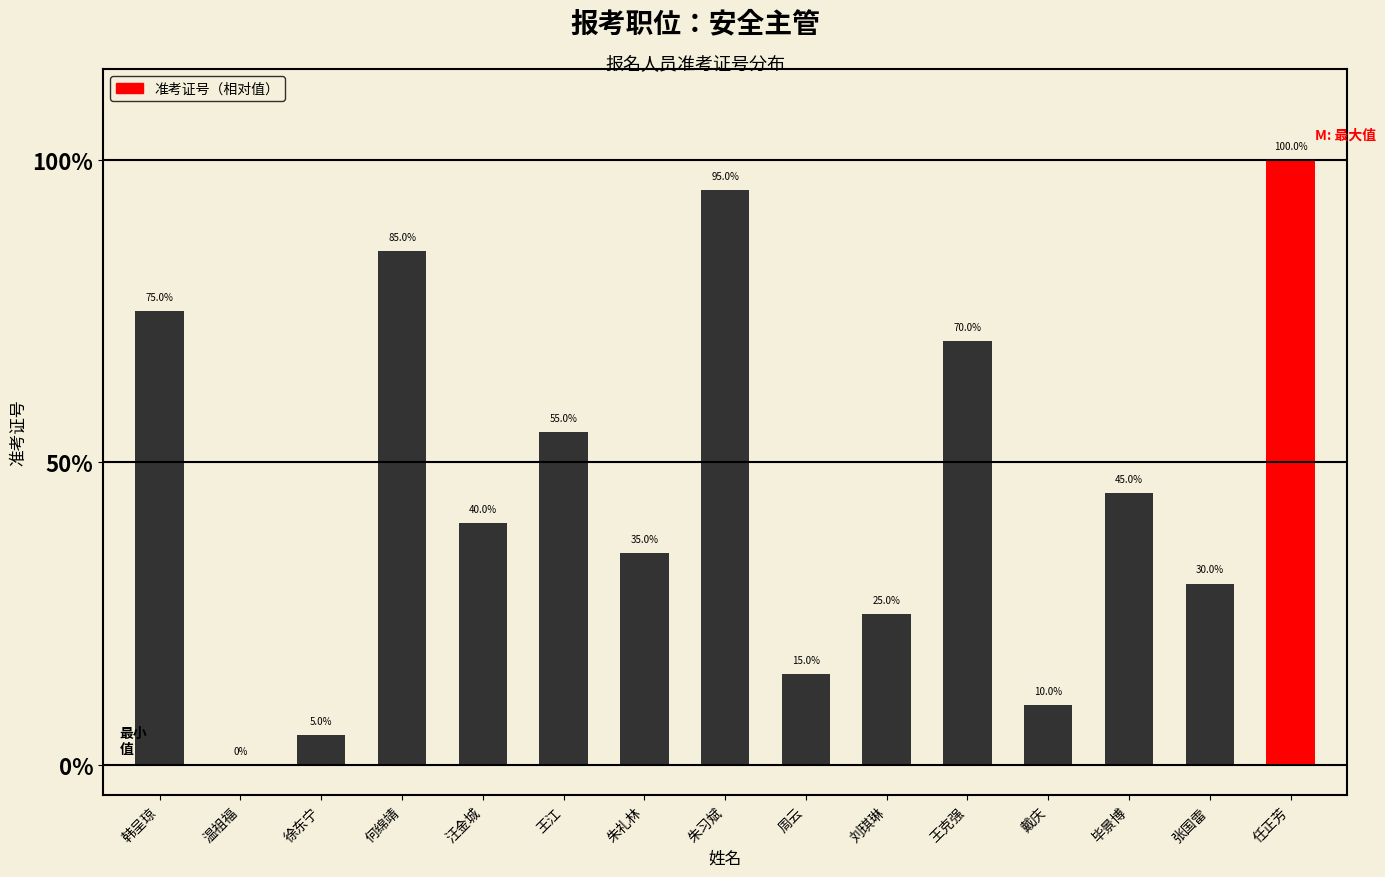

Are the bars horizontal?

No